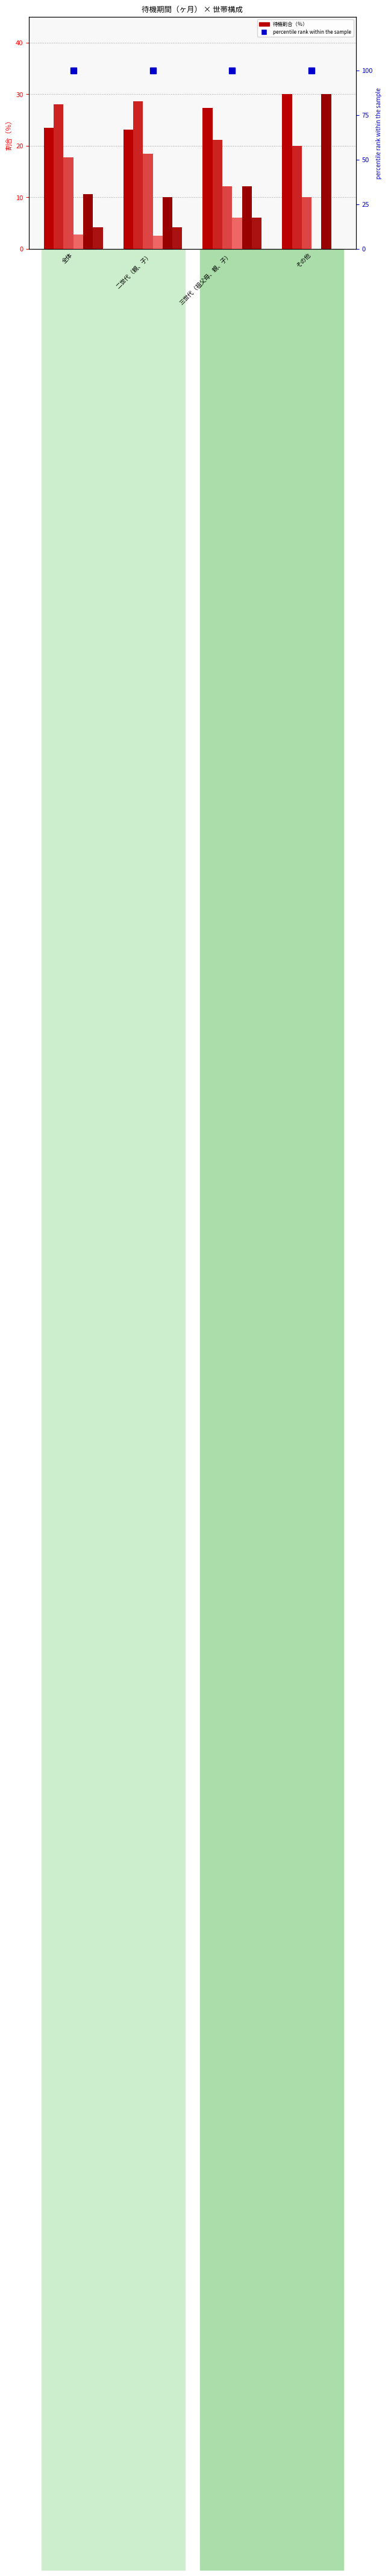

Reading left to right, extract all data points from this chart.

3ヶ月未満: 23.5	23.2	27.3	30.0
3～6ヶ月未満: 28.0	28.6	21.2	20.0
6～9ヶ月未満: 17.8	18.5	12.1	10.0
9～12ヶ月未満: 2.8	2.6	6.1	0.0
1年～1年半未満: 10.6	10.1	12.1	30.0
1年半以上: 4.2	4.2	6.1	0.0